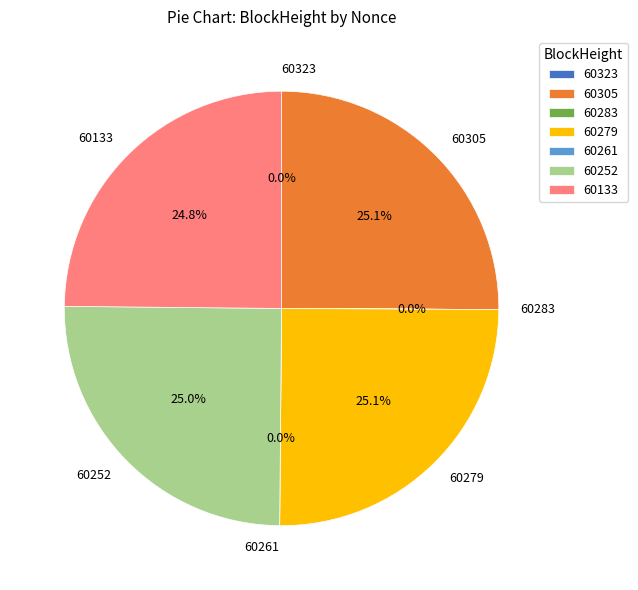

To the nearest percent, what is the difference between the 60261 and 60252 slice percentages?

25%